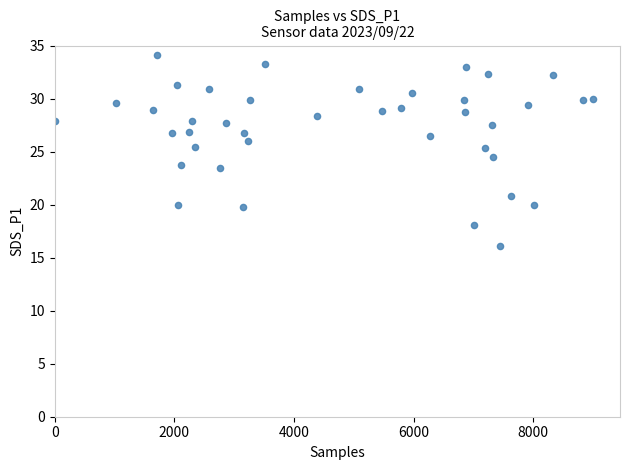

What is the range of X values (max minus min)?

9000.0